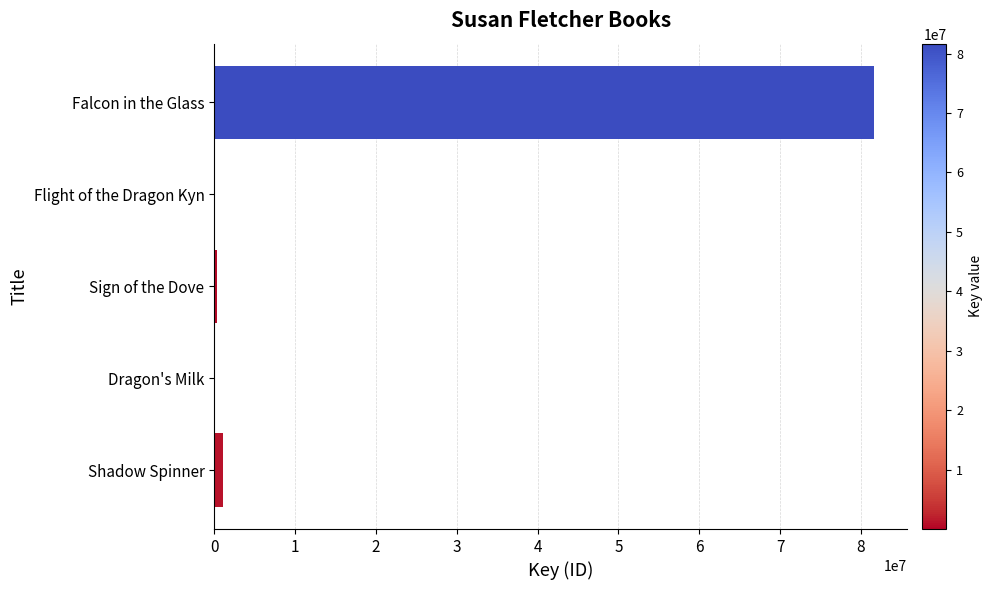

At which category does the chart reach its peak across all series?

Falcon in the Glass